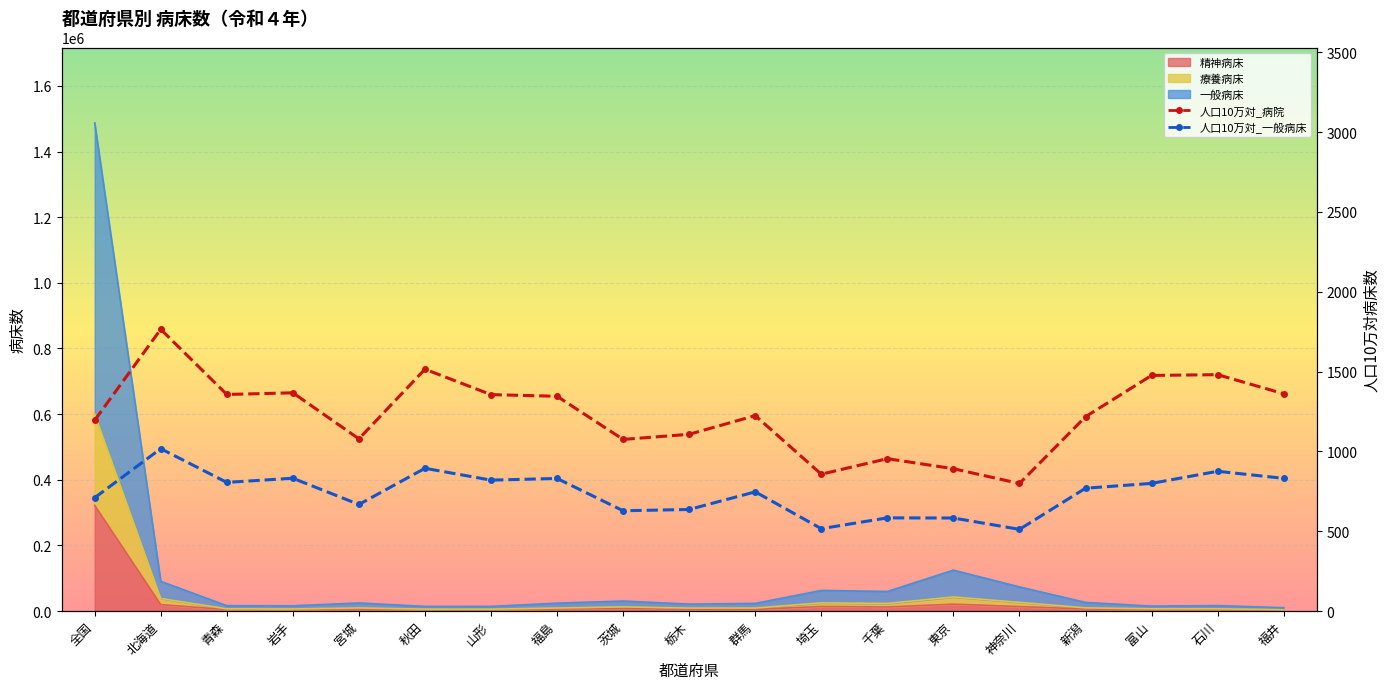

The 人口10万対_病院 series shows 857.2 at 埼玉. True or false?

True